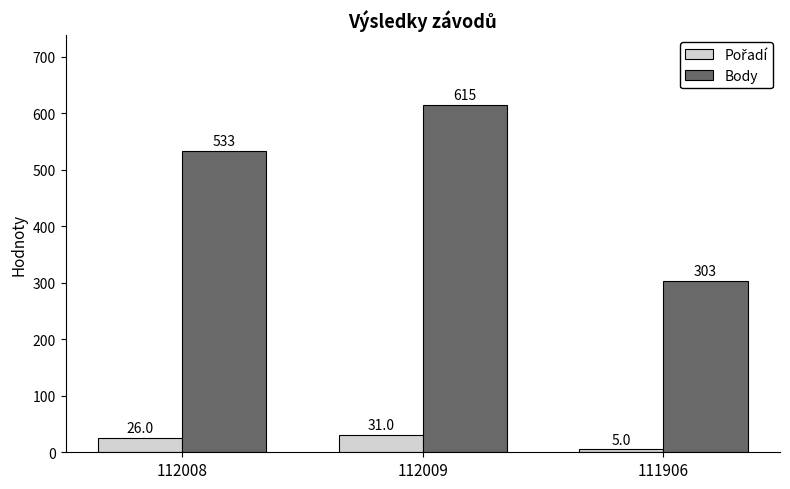

What is the approximate value of Body at 112009?

615